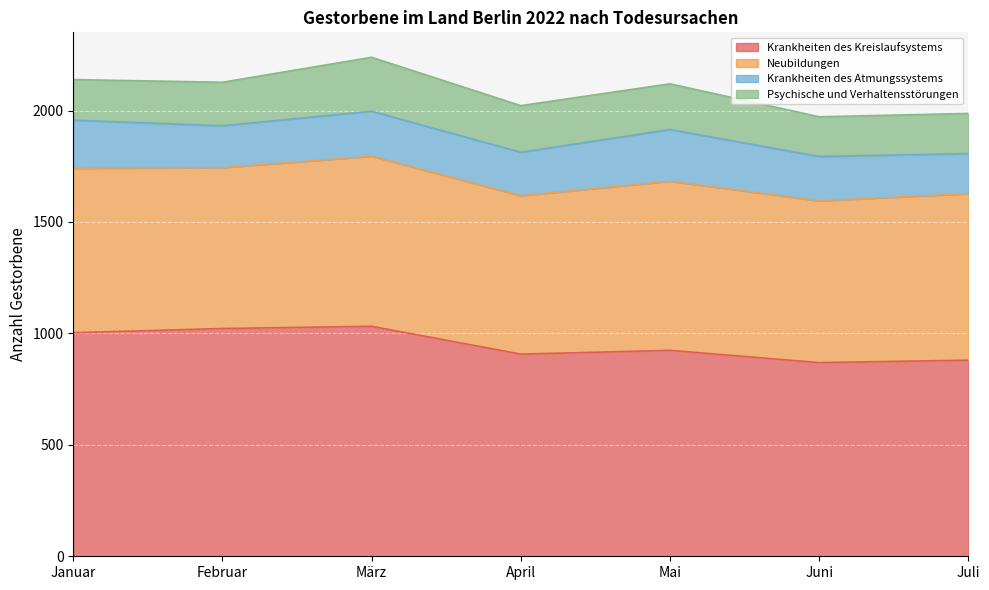

Reading right to left, extract all data points from this chart.

Krankheiten des Kreislaufsystems: Juli=880	Juni=869	Mai=924	April=907	März=1032	Februar=1022	Januar=1003
Neubildungen: Juli=747	Juni=726	Mai=759	April=711	März=763	Februar=722	Januar=738
Krankheiten des Atmungssystems: Juli=180	Juni=199	Mai=232	April=195	März=202	Februar=188	Januar=216
Psychische und Verhaltensstörungen: Juli=180	Juni=178	Mai=205	April=209	März=242	Februar=195	Januar=182